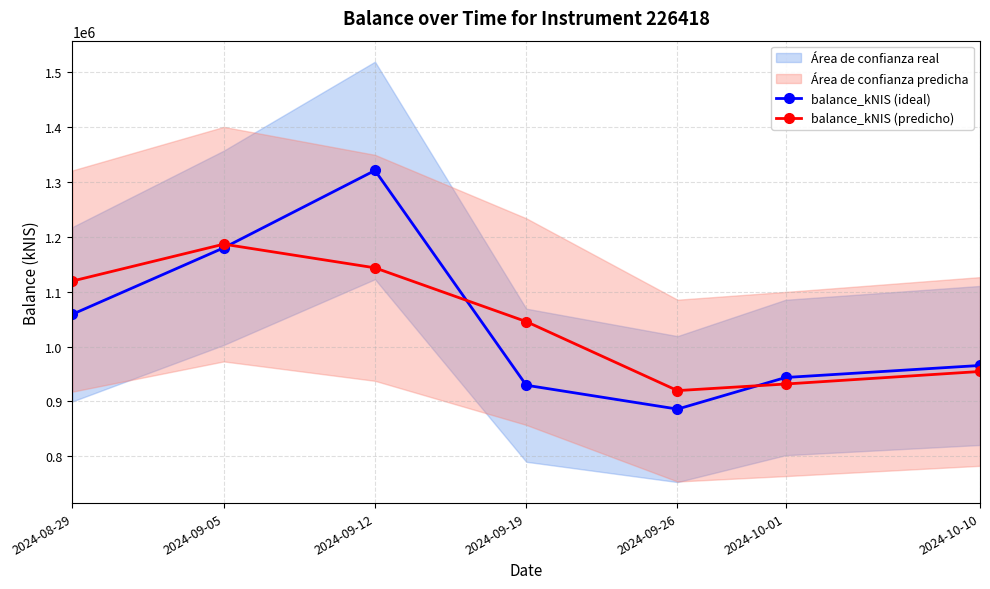

What is the sum of the balance_kNIS (ideal) values at 2024-09-05 and 2024-10-01?

2123270.2